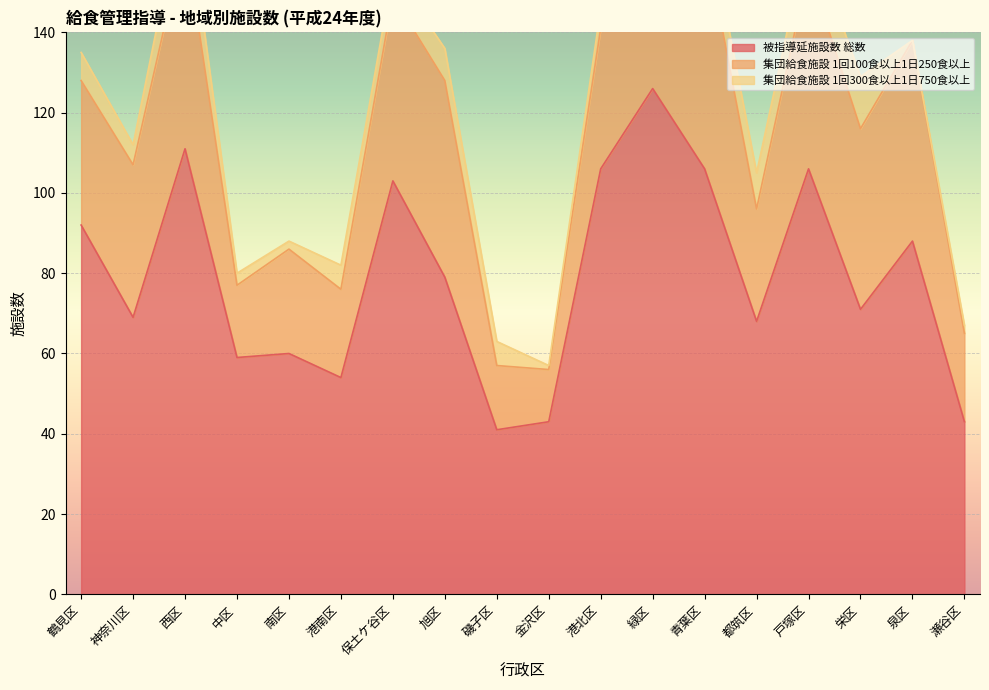

What is the difference between the second highest and minimum values in the 集団給食施設 1回100食以上1日250食以上 series?

45